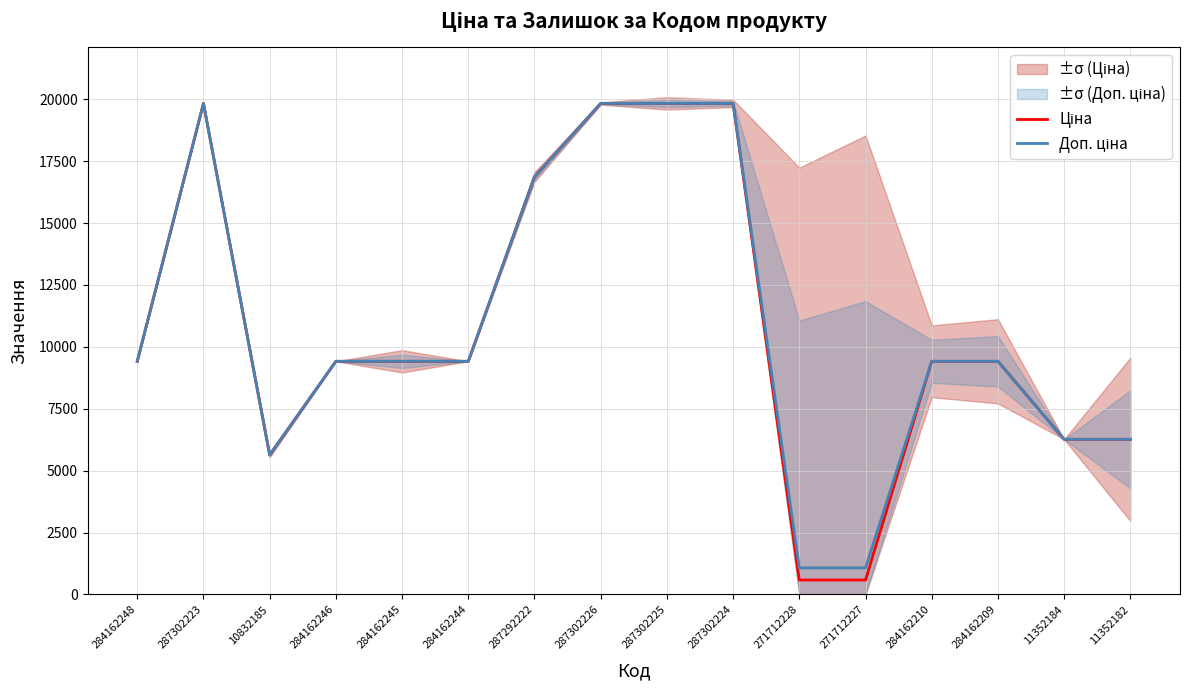

True or false: Ціна has more than 2 points higher than both neighbors.

False